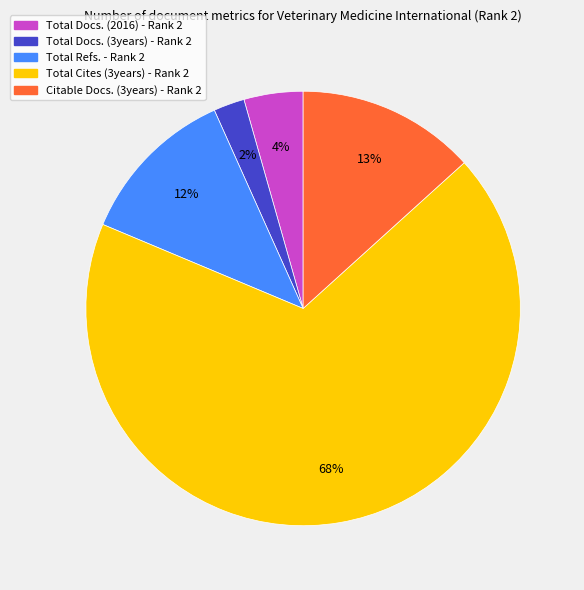

Which category has the smallest portion of the pie?

Total Docs. (3years) - Rank 2